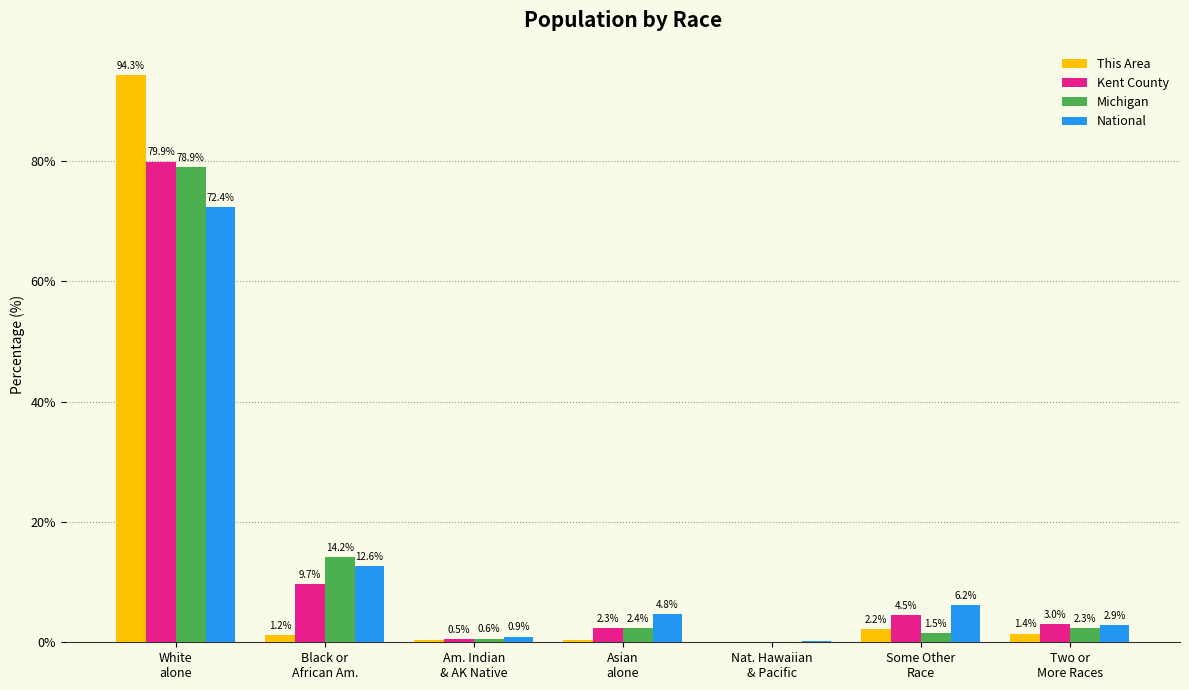

What is the greatest value displayed?

94.3